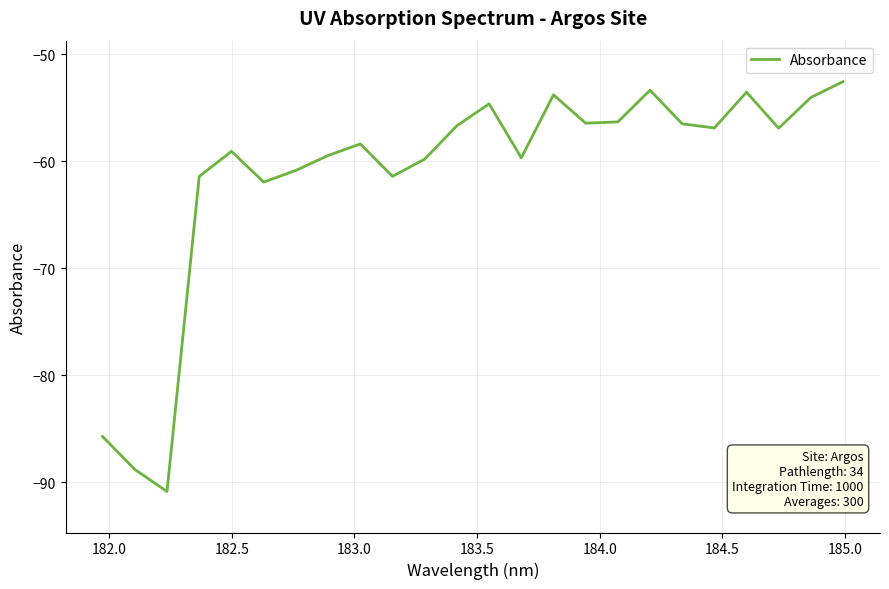

What is the smallest value displayed?

-90.9